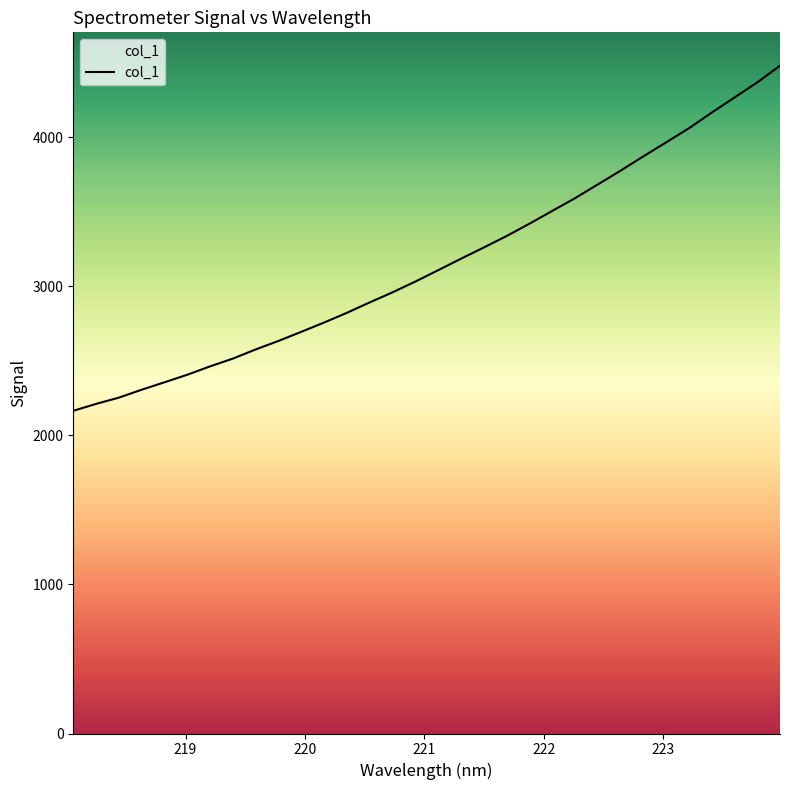

What is the maximum value shown in the chart?

4479.8